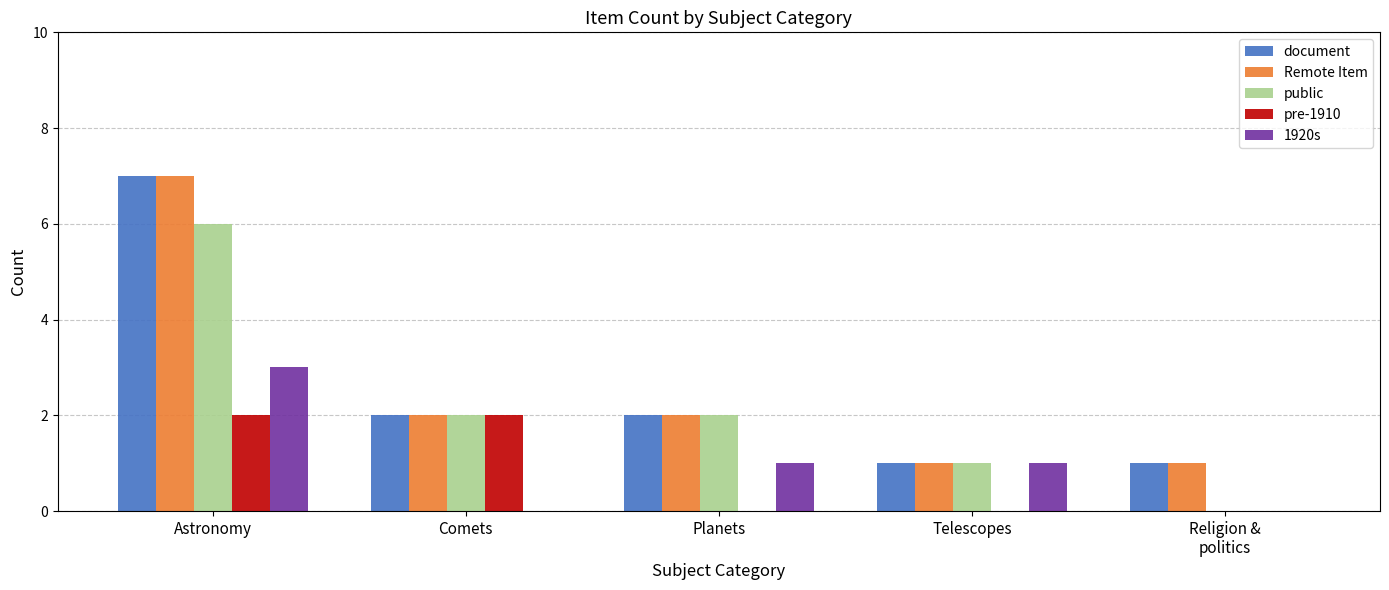

Which category has the highest value across all series?

Astronomy